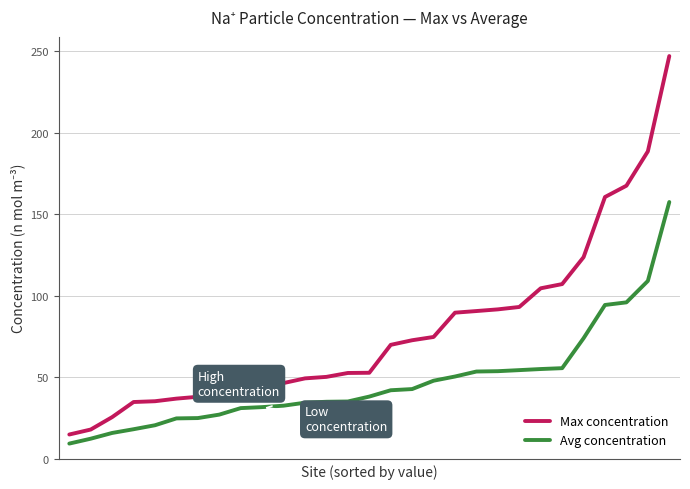

Which series has the largest range (max minus min)?

Max concentration